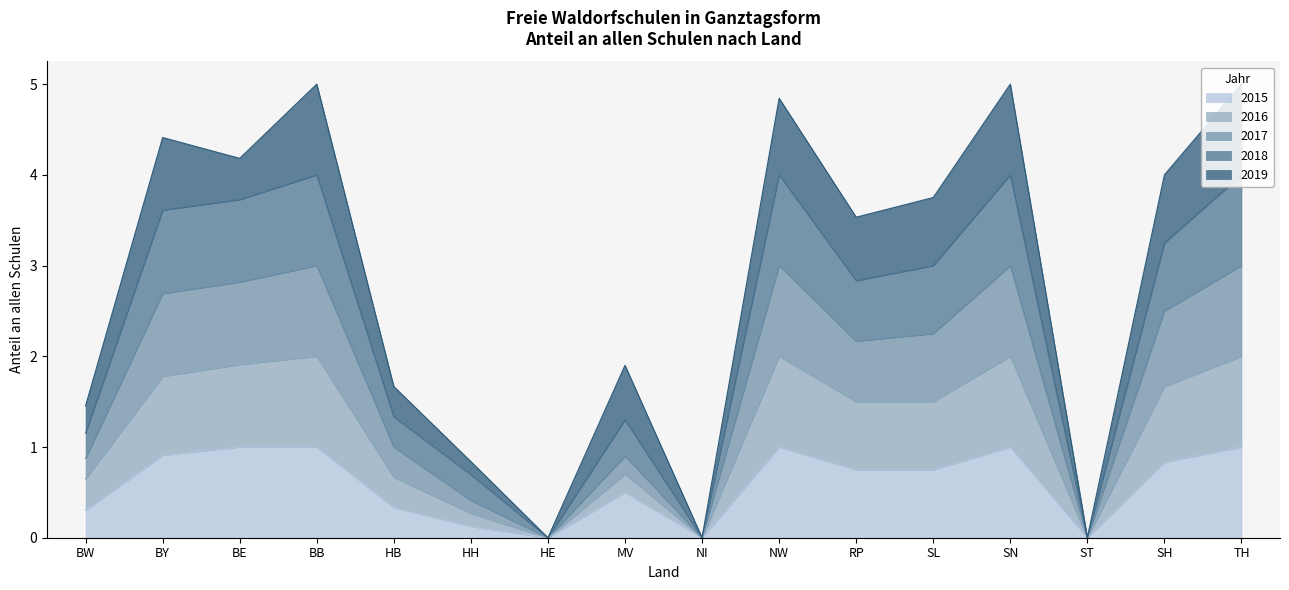

The value of 2015 at BE is 0.3. True or false?

False